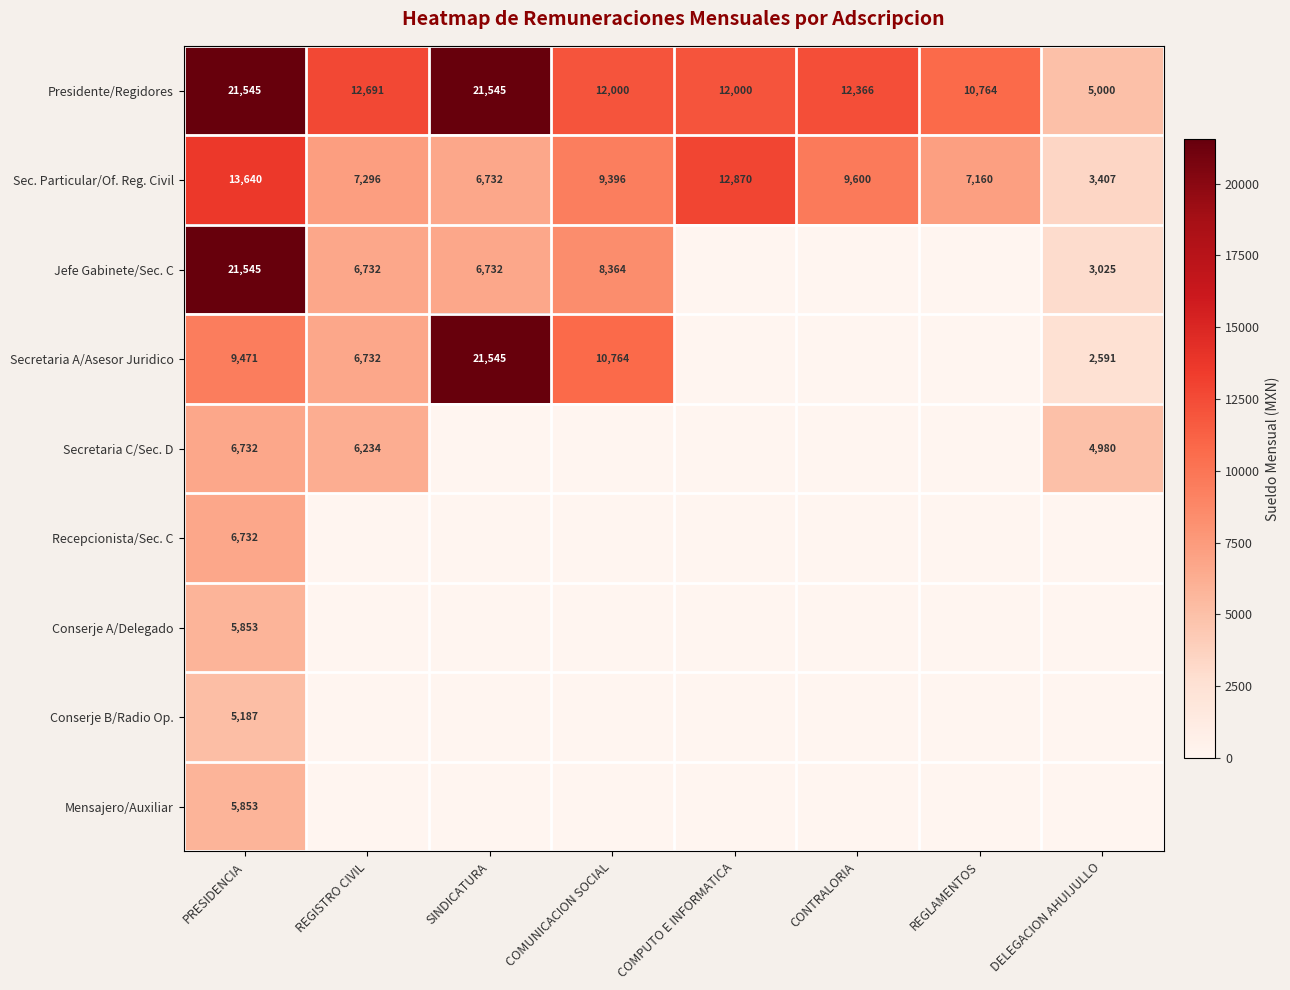

What is the greatest value displayed?

21545.1